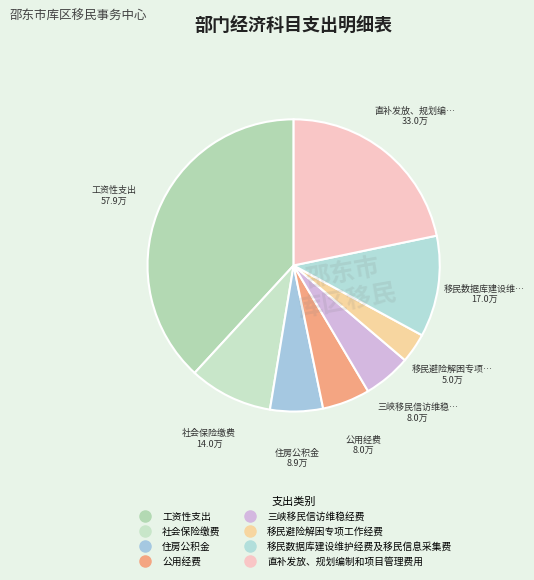

To the nearest percent, what percentage of the pie is 工资性支出?

38%